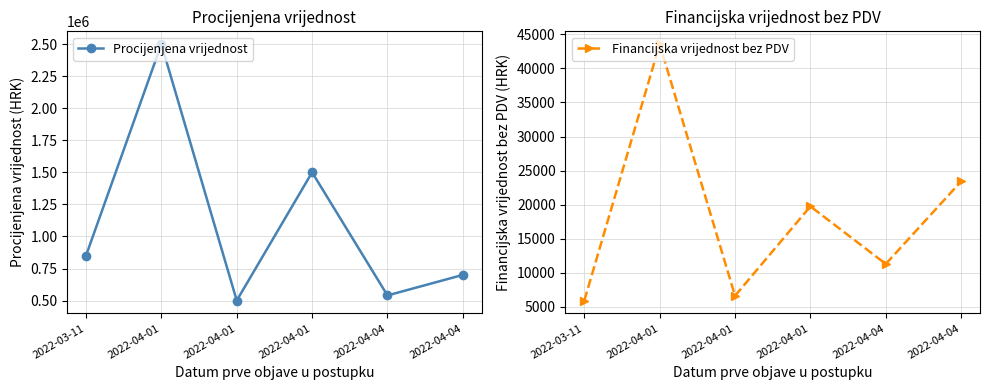

What is the difference between the maximum and minimum values in the Financijska vrijednost bez PDV series?

37613.6